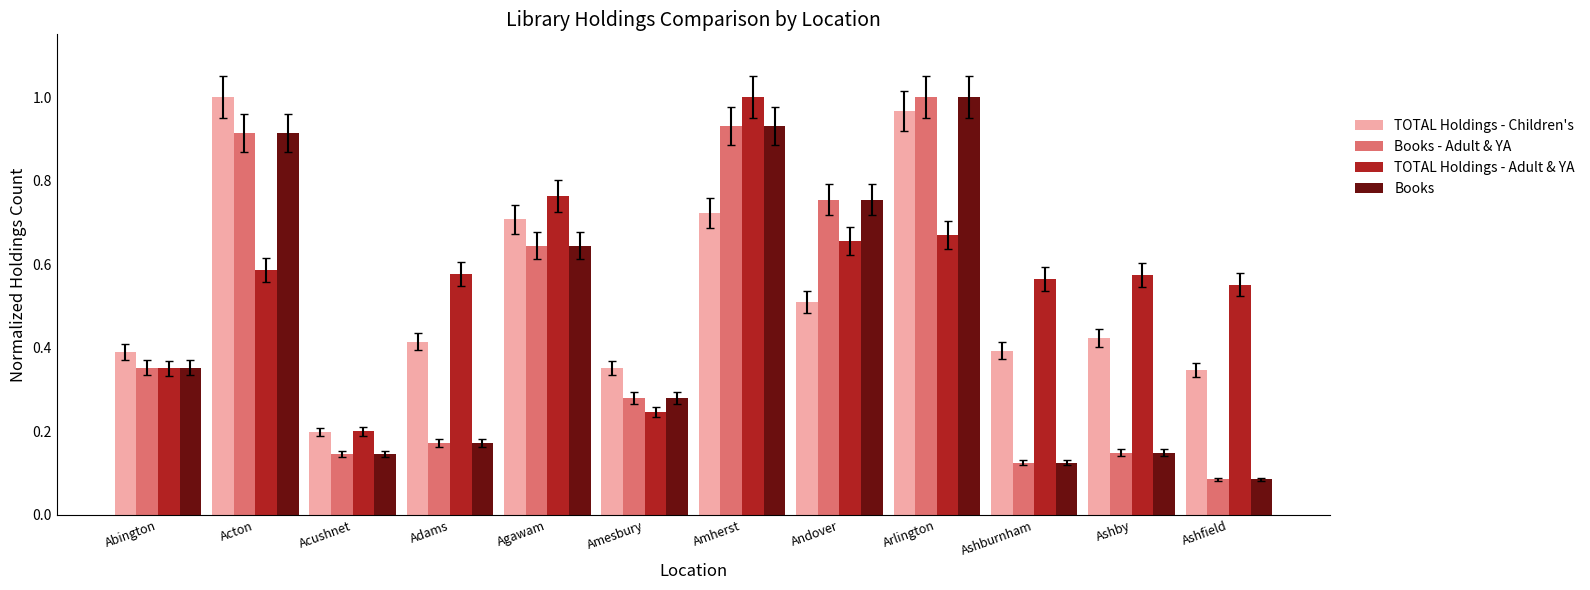

Which category has the highest value in the TOTAL Holdings - Adult & YA series?

Amherst